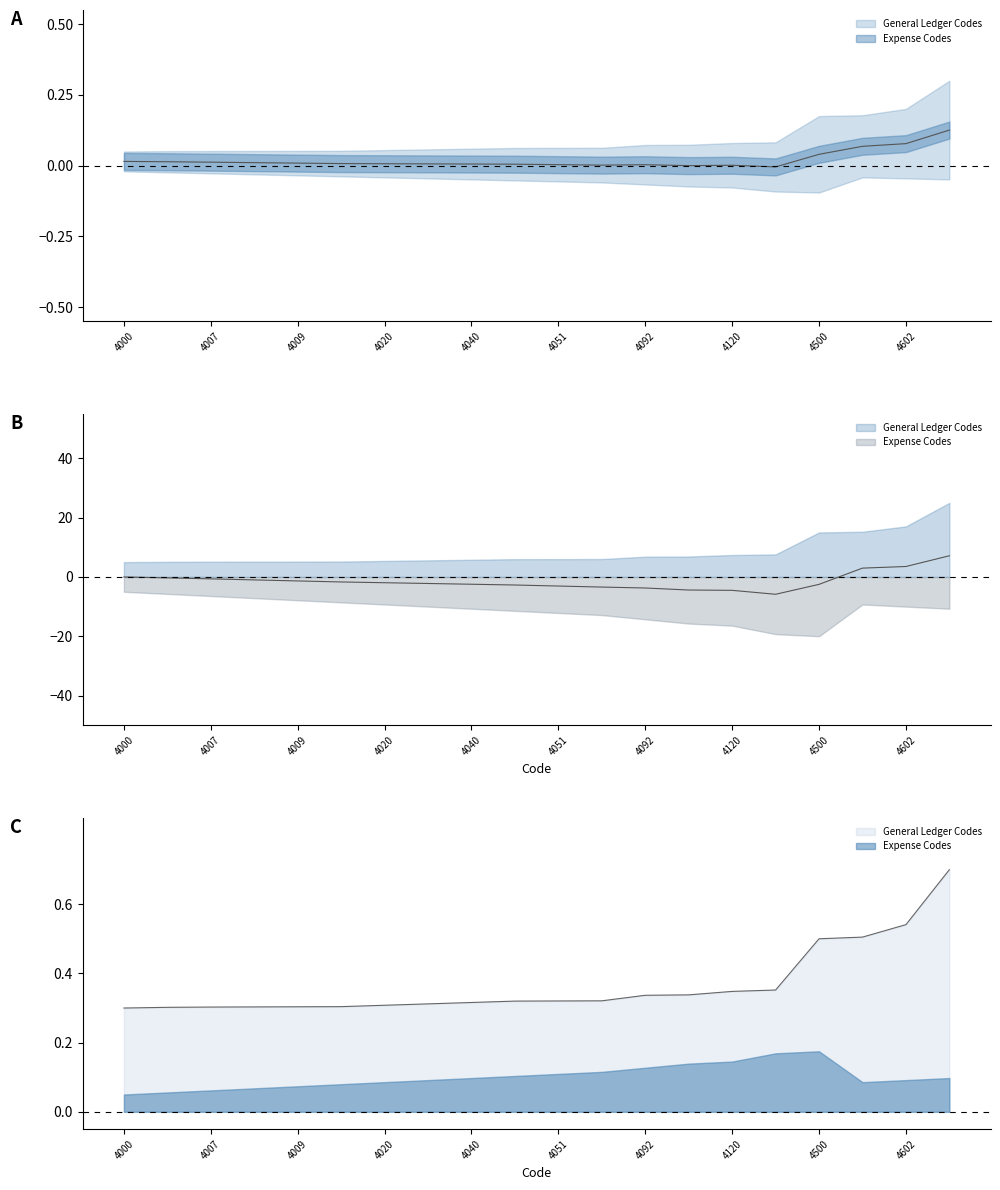

Rank the categories by value from highest to lowest.

4999, 4602, 4512, 4500, 4130, 4120, 4095, 4092, 4052, 4051, 4050, 4040, 4030, 4020, 4010, 4009, 4008, 4007, 4005, 4000